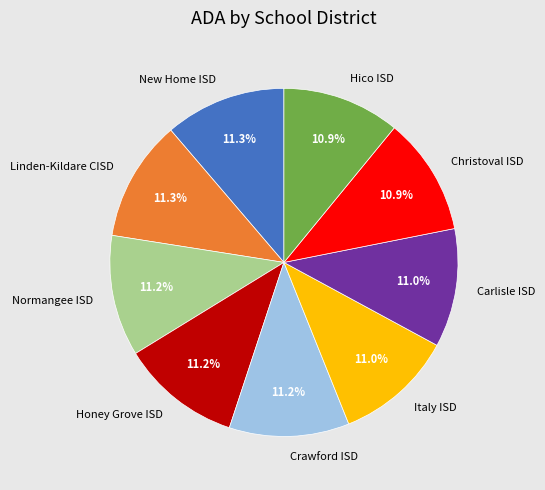

To the nearest percent, what portion does Italy ISD represent?

11%